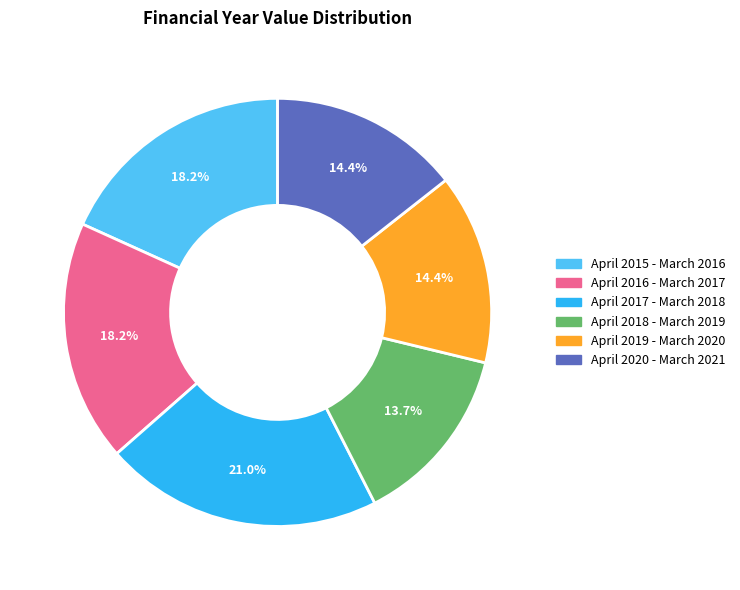

To the nearest percent, what is the average slice percentage?

17%